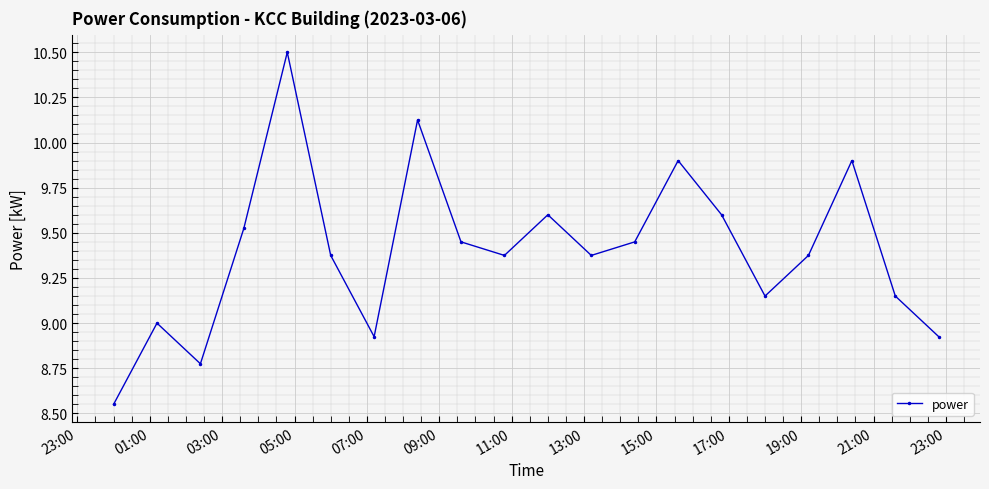

What is the difference between the second highest and minimum values?

1.6